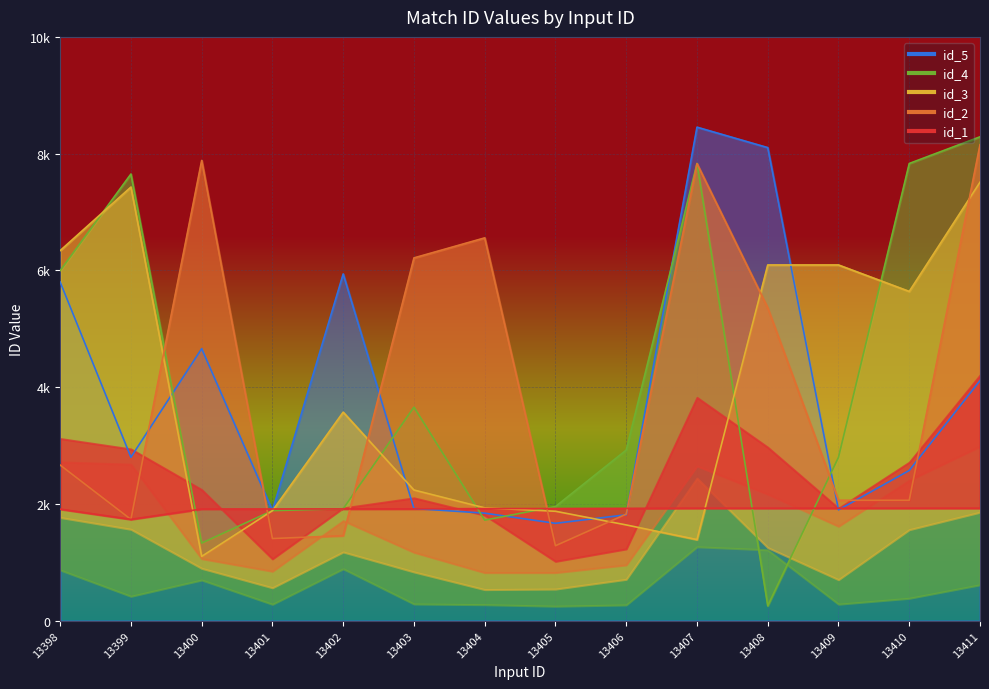

Which series has the largest total across all categories?

id_2